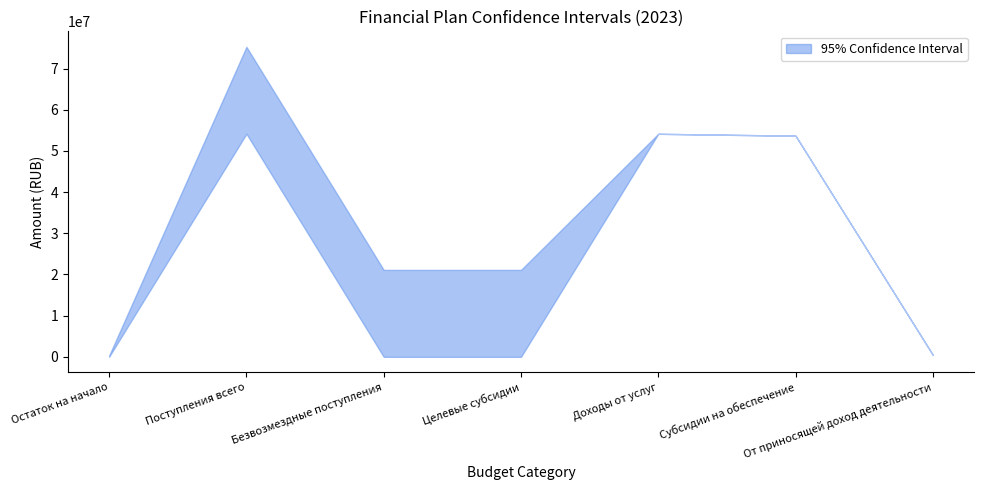

Rank the series by their average value, from highest to lowest.

upper, lower